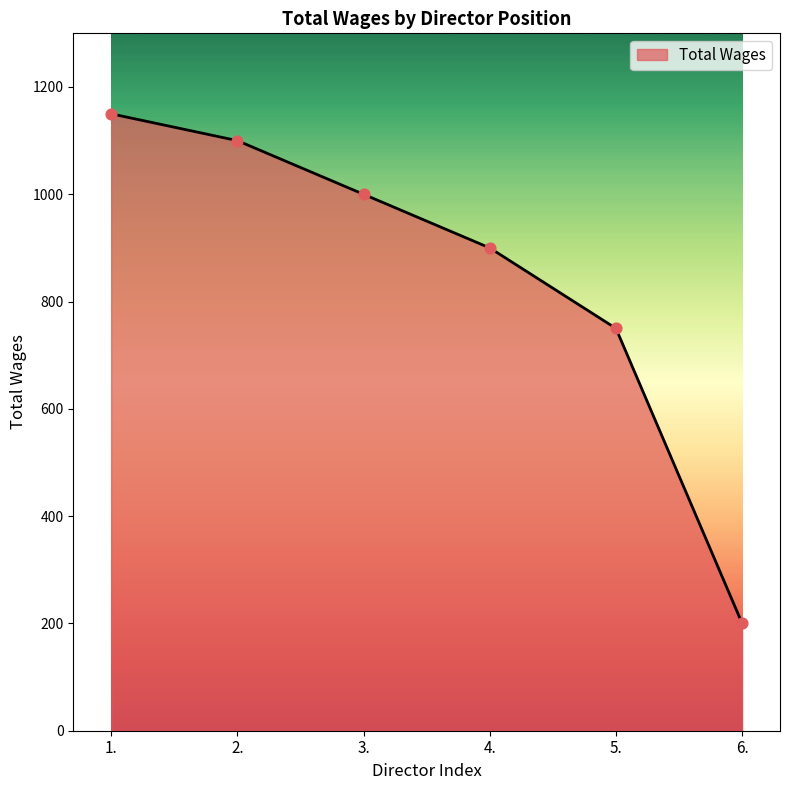

What is the change in value from 1. to 2.?

-50